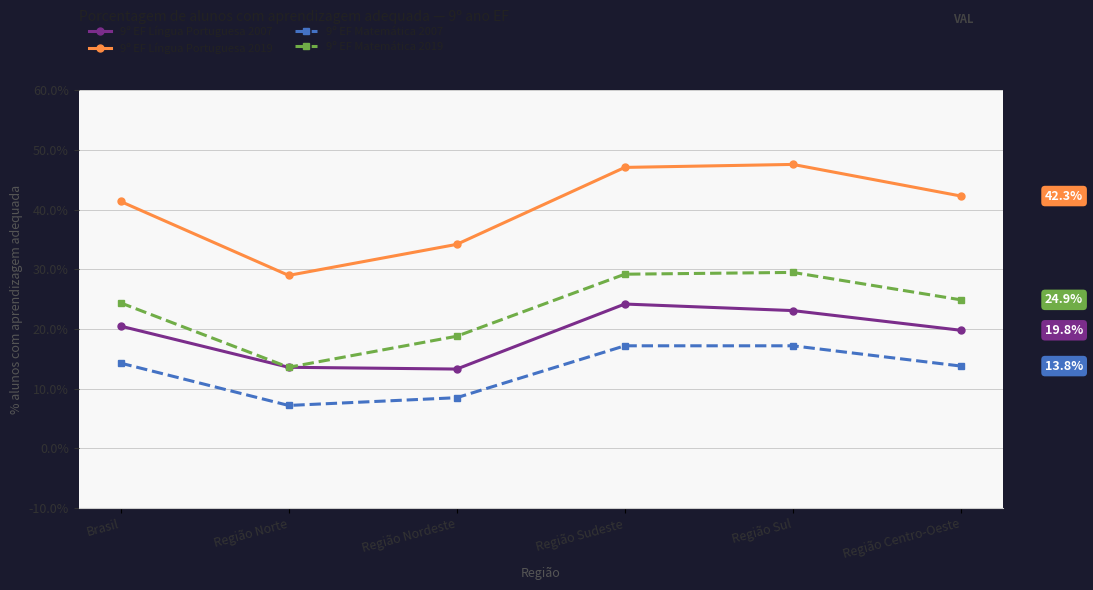

Reading left to right, list all the values displayed in this chart.

9º EF Língua Portuguesa 2007: 20.5	13.6	13.3	24.2	23.1	19.8
9º EF Língua Portuguesa 2019: 41.4	29.0	34.2	47.1	47.6	42.3
9º EF Matemática 2007: 14.3	7.2	8.5	17.2	17.2	13.8
9º EF Matemática 2019: 24.4	13.6	18.8	29.2	29.5	24.9